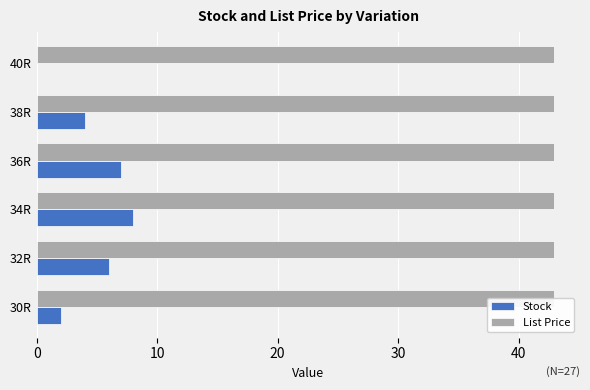

True or false: Stock has a value of 4.3 at 36R.

False